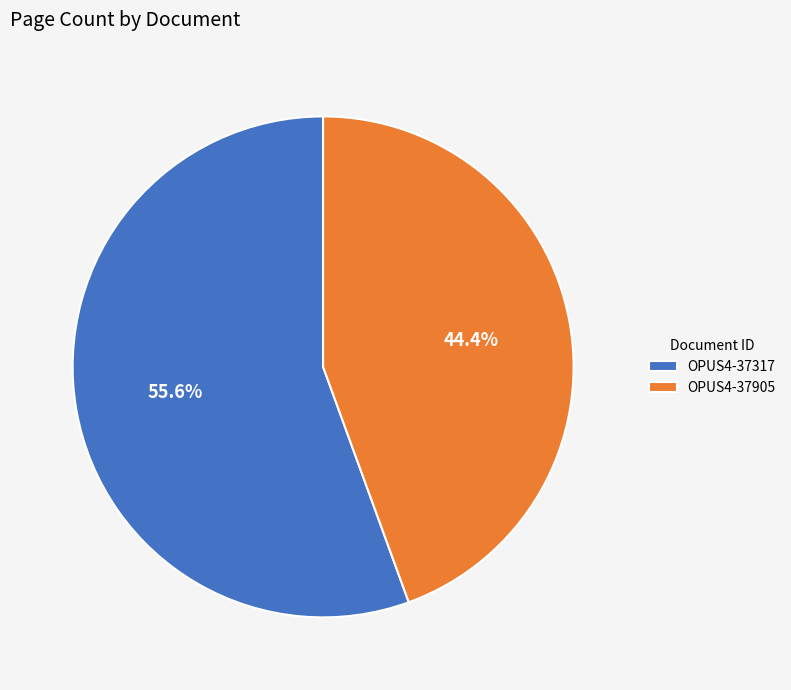

True or false: OPUS4-37905 accounts for 50% of the total.

False